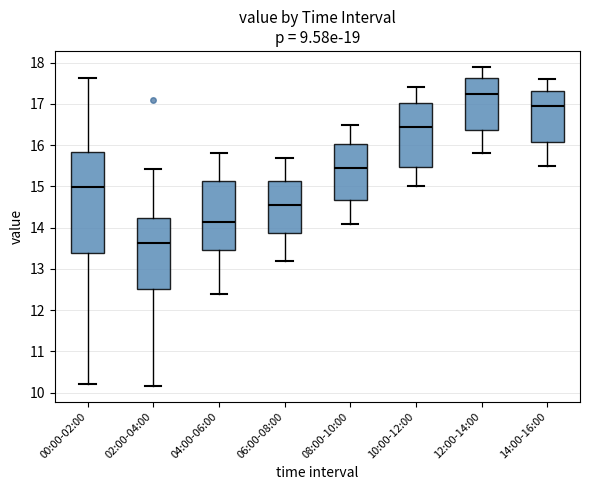

Reading left to right, transcribe this box plot: for each box, give where its median line is, the range the box spans, and where its two whiskers end, as read against the y-axis. The values are not printed on the chart, so give them approximately, as read against the axis.

00:00-02:00: median 15.0, box 13.4 to 15.8, whiskers 10.2 to 17.6
02:00-04:00: median 13.6, box 12.5 to 14.2, whiskers 10.2 to 15.4
04:00-06:00: median 14.2, box 13.5 to 15.1, whiskers 12.4 to 15.8
06:00-08:00: median 14.6, box 13.9 to 15.1, whiskers 13.2 to 15.7
08:00-10:00: median 15.5, box 14.7 to 16.0, whiskers 14.1 to 16.5
10:00-12:00: median 16.5, box 15.5 to 17.0, whiskers 15.0 to 17.4
12:00-14:00: median 17.3, box 16.4 to 17.6, whiskers 15.8 to 17.9
14:00-16:00: median 17.0, box 16.1 to 17.3, whiskers 15.5 to 17.6